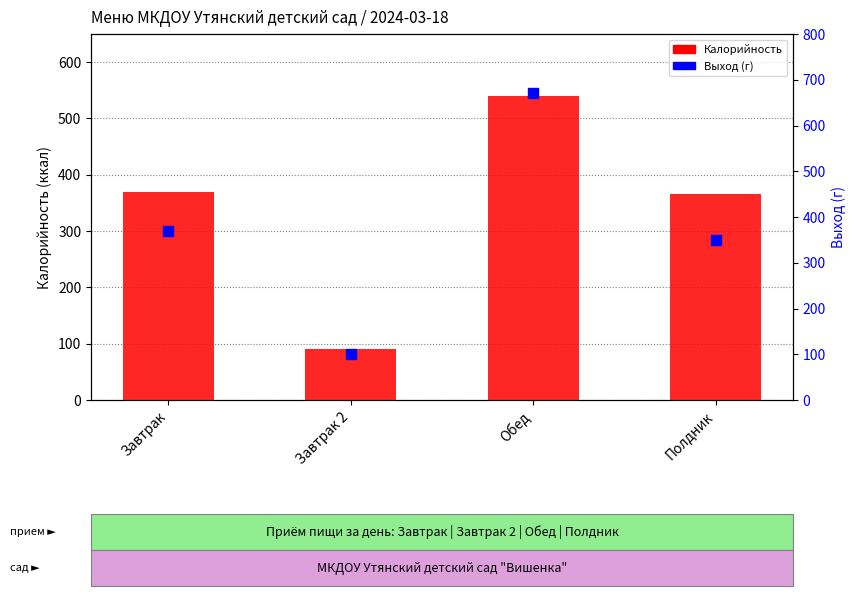

Which series has the largest total across all categories?

Выход (г)